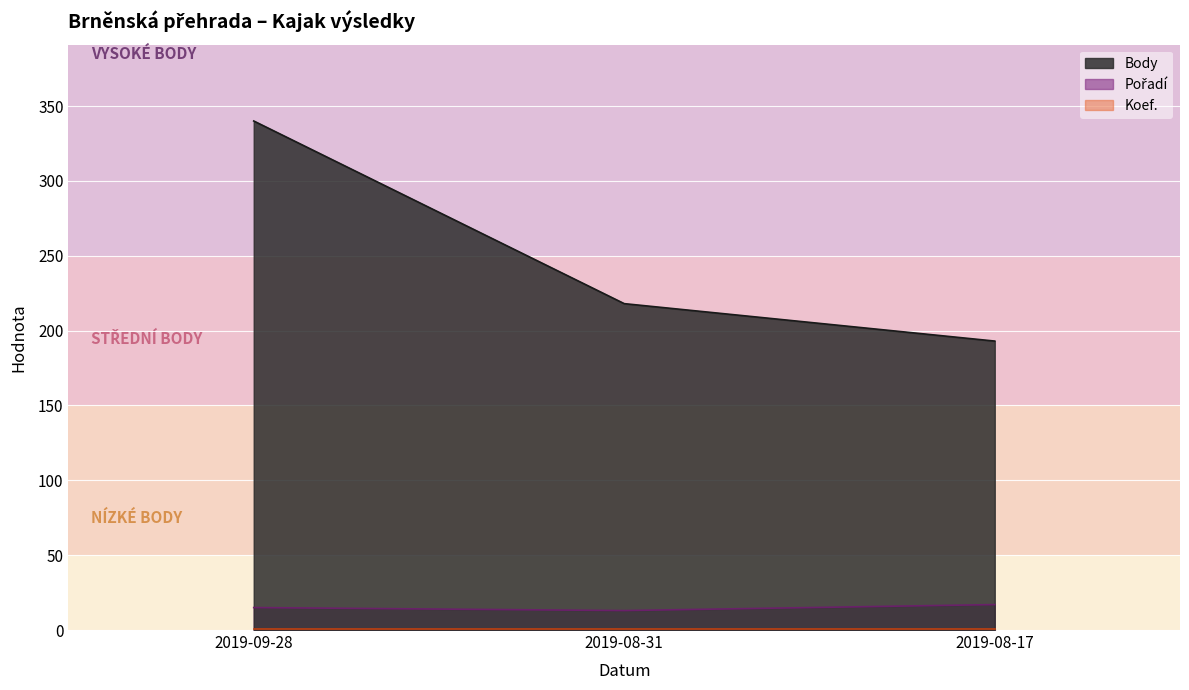

At which category does the chart reach its peak across all series?

2019-09-28